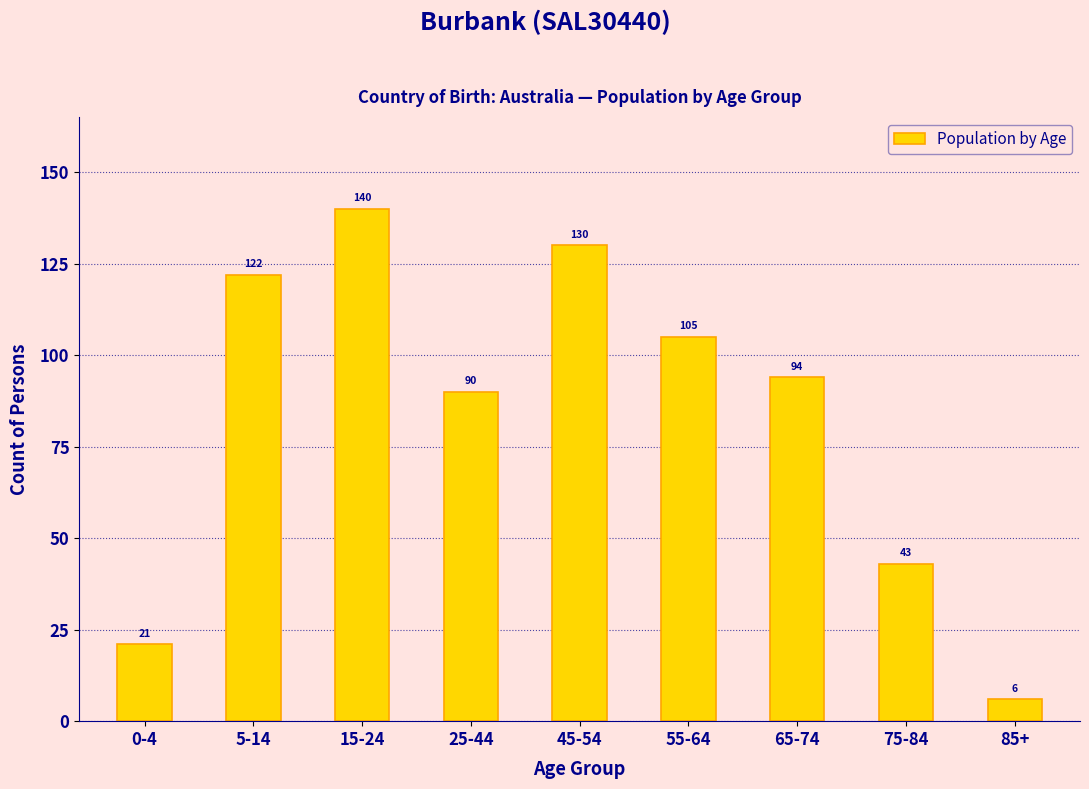

Reading right to left, what are all the values shown in this chart?

85+=6	75-84=43	65-74=94	55-64=105	45-54=130	25-44=90	15-24=140	5-14=122	0-4=21